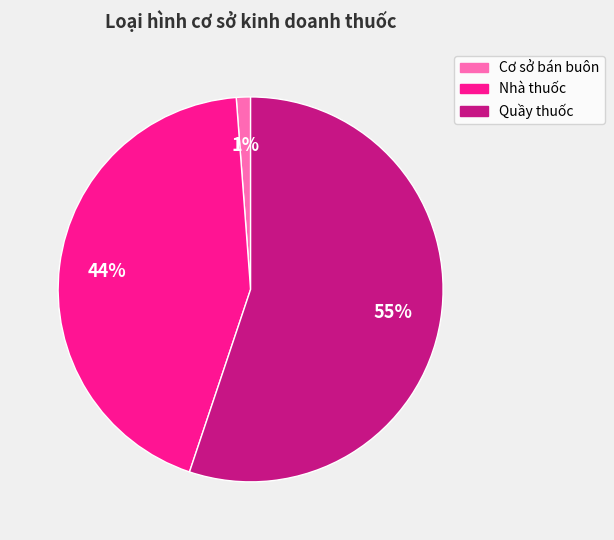

Between Quầy thuốc and Nhà thuốc, which is larger?

Quầy thuốc